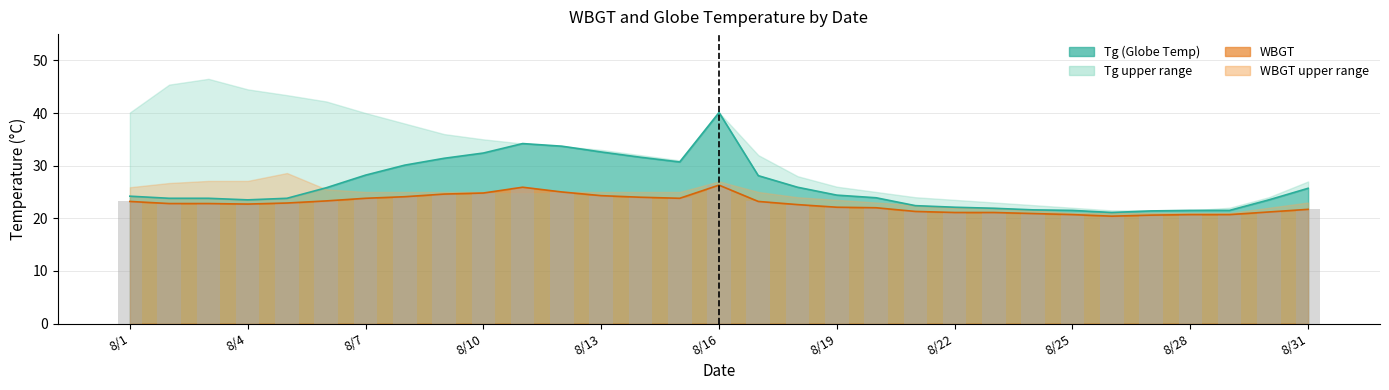

Which series changed the most between 8/25 and 24?

Tg mean line